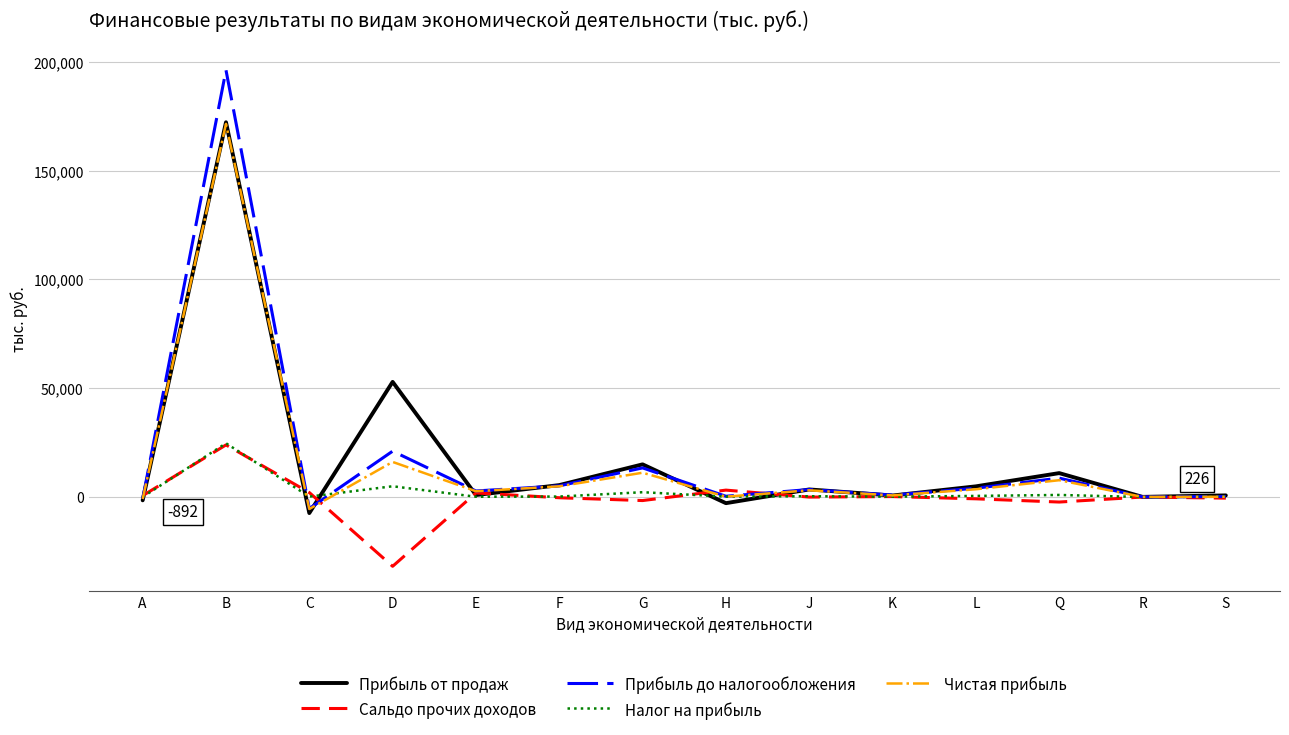

At which category does Сальдо прочих доходов reach its first local valley?

D